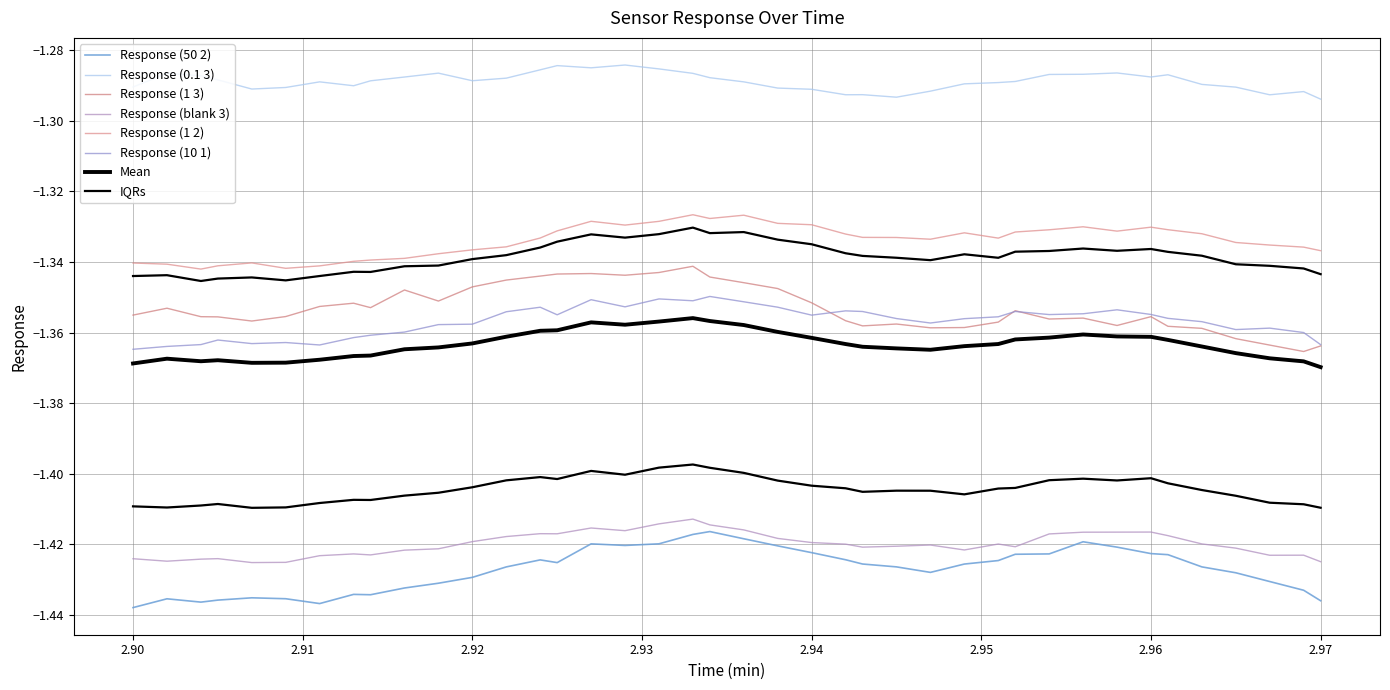

What is the highest value of the Response (10 1) series?

-1.3